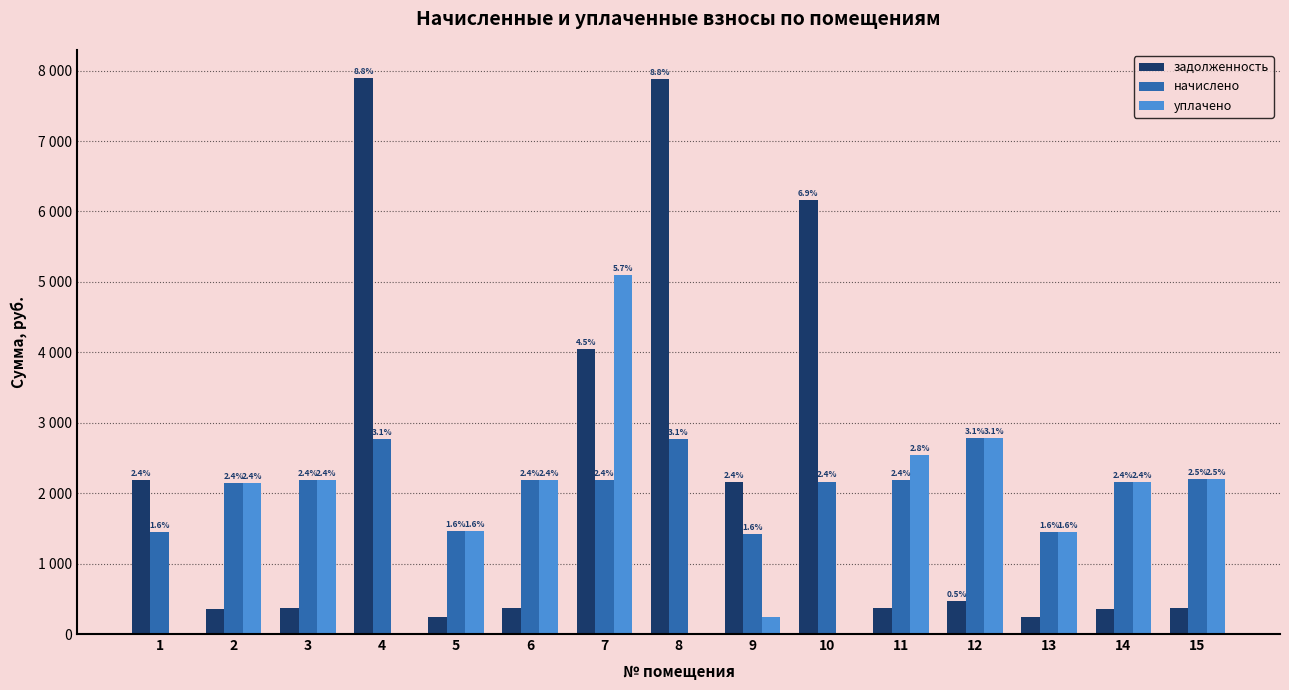

Rank the series by their maximum value, from lowest to highest.

начислено, уплачено, задолженность